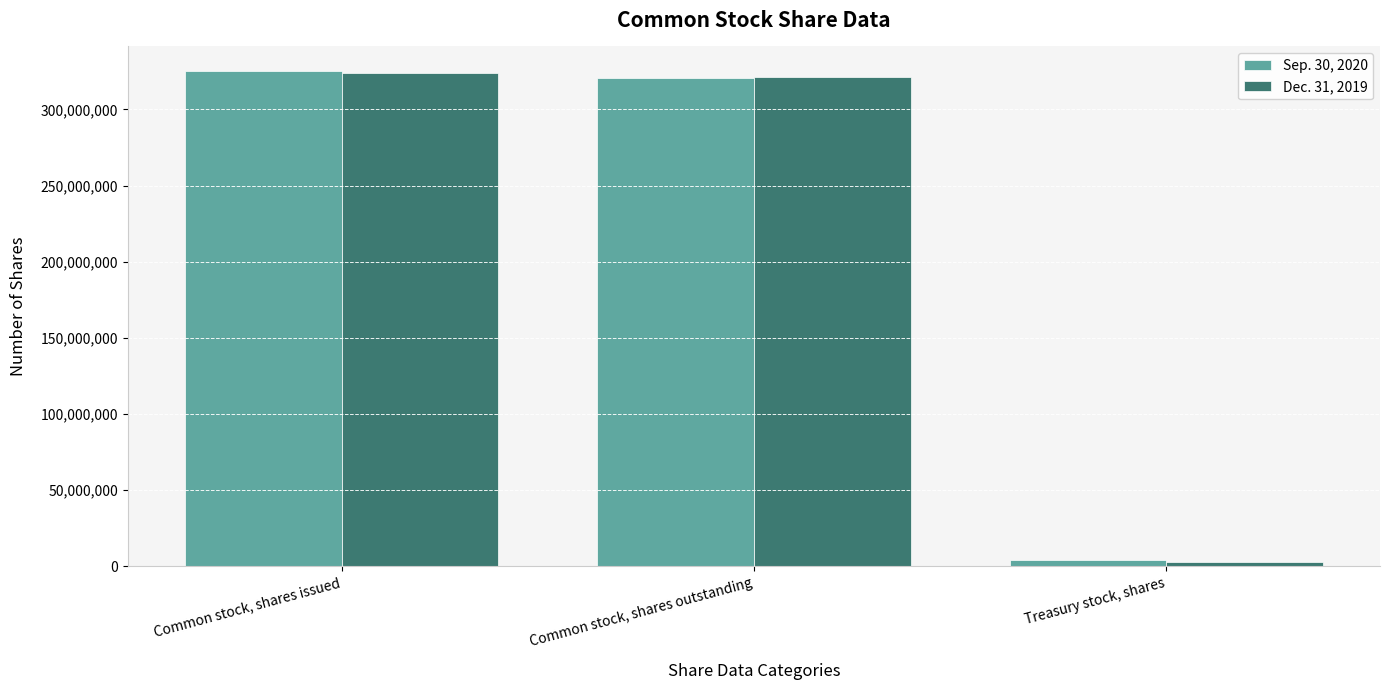

Reading left to right, list all the values displayed in this chart.

Sep. 30, 2020: 325127645	320931399	4196246
Dec. 31, 2019: 324198057	321231319	2966738